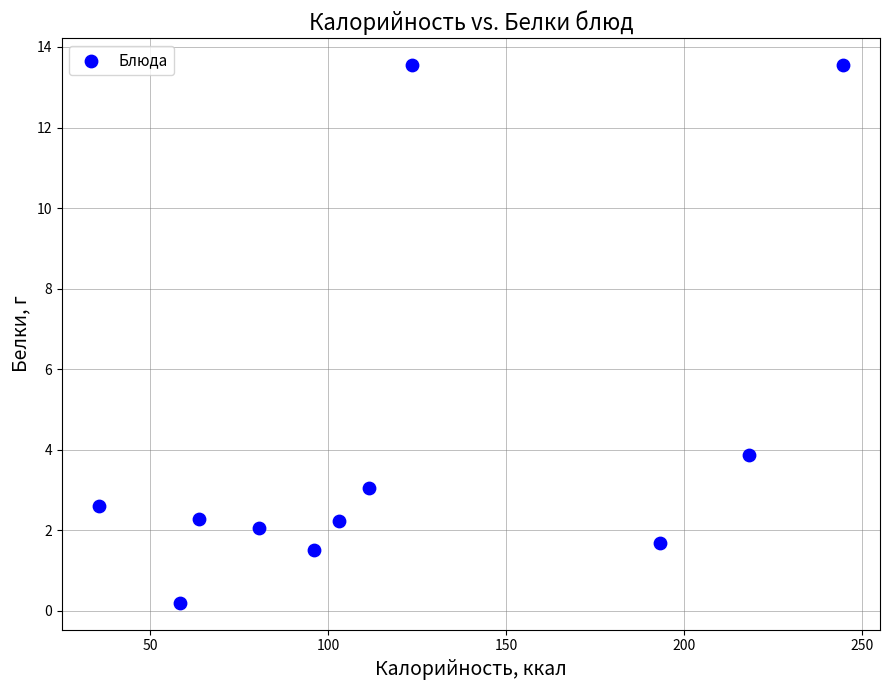

What is the average Y value?

4.2